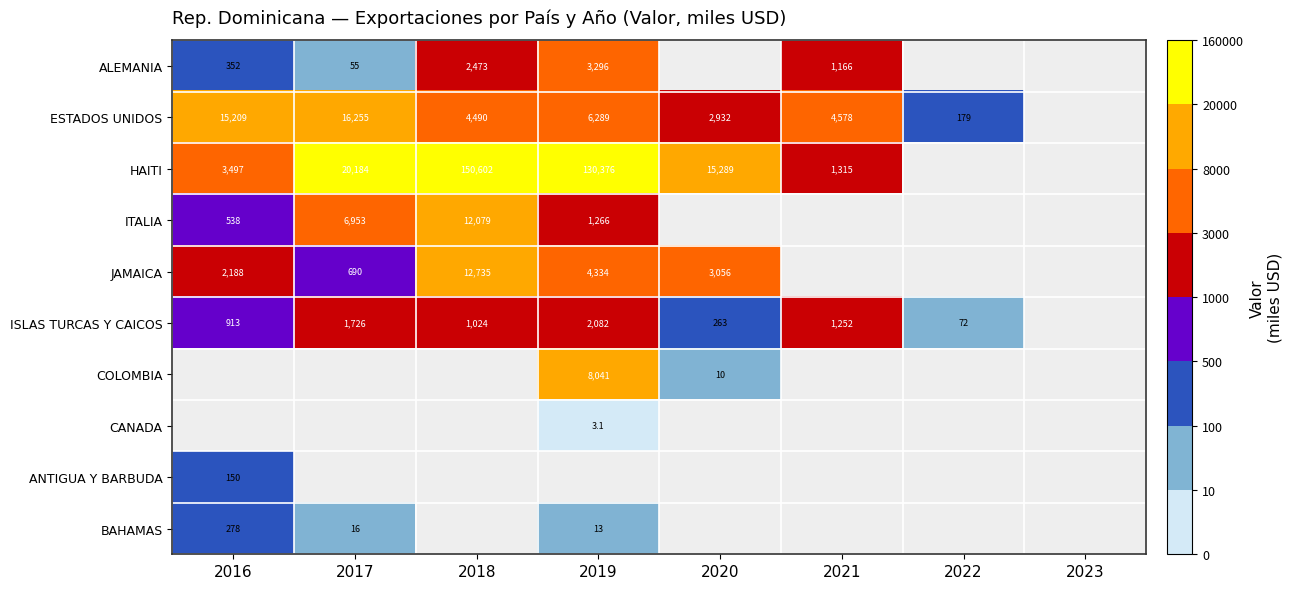

True or false: ISLAS TURCAS Y CAICOS has a value of 913.0 at 2016.

True